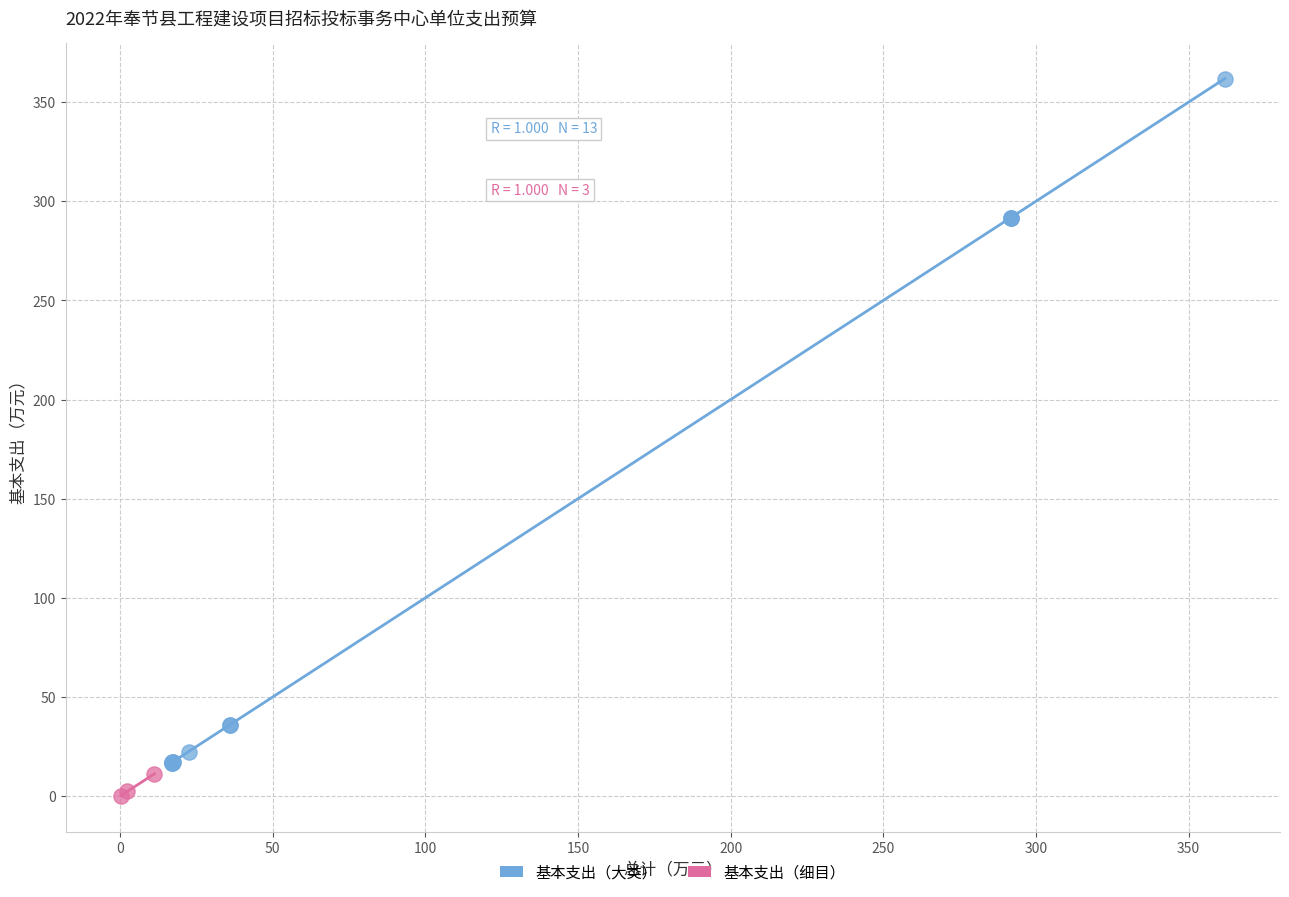

Which series reaches the maximum Y coordinate?

基本支出（大类）